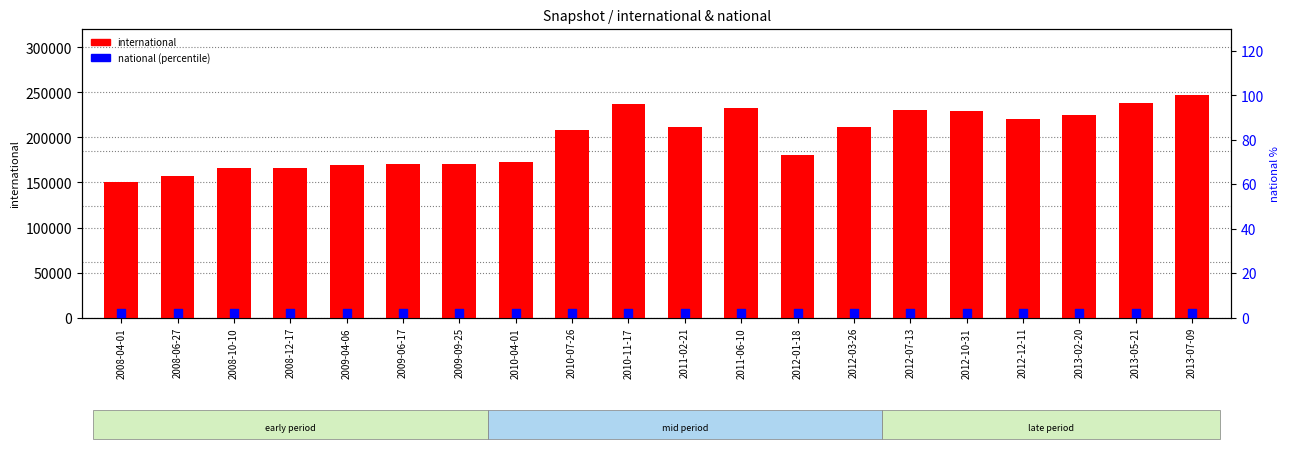

Which series has the largest total across all categories?

international